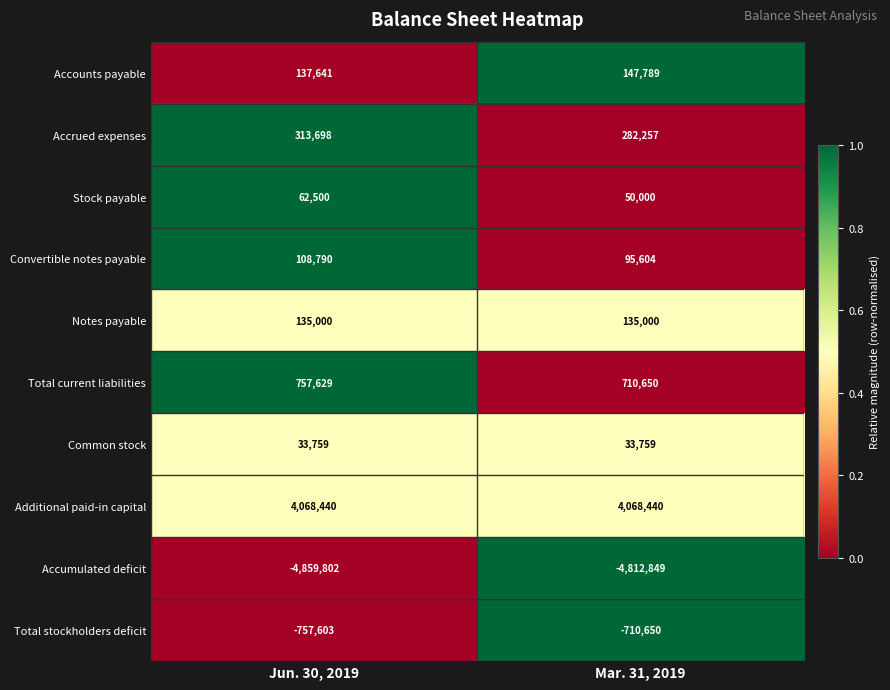

What is the total value across all series at Jun. 30, 2019?

52